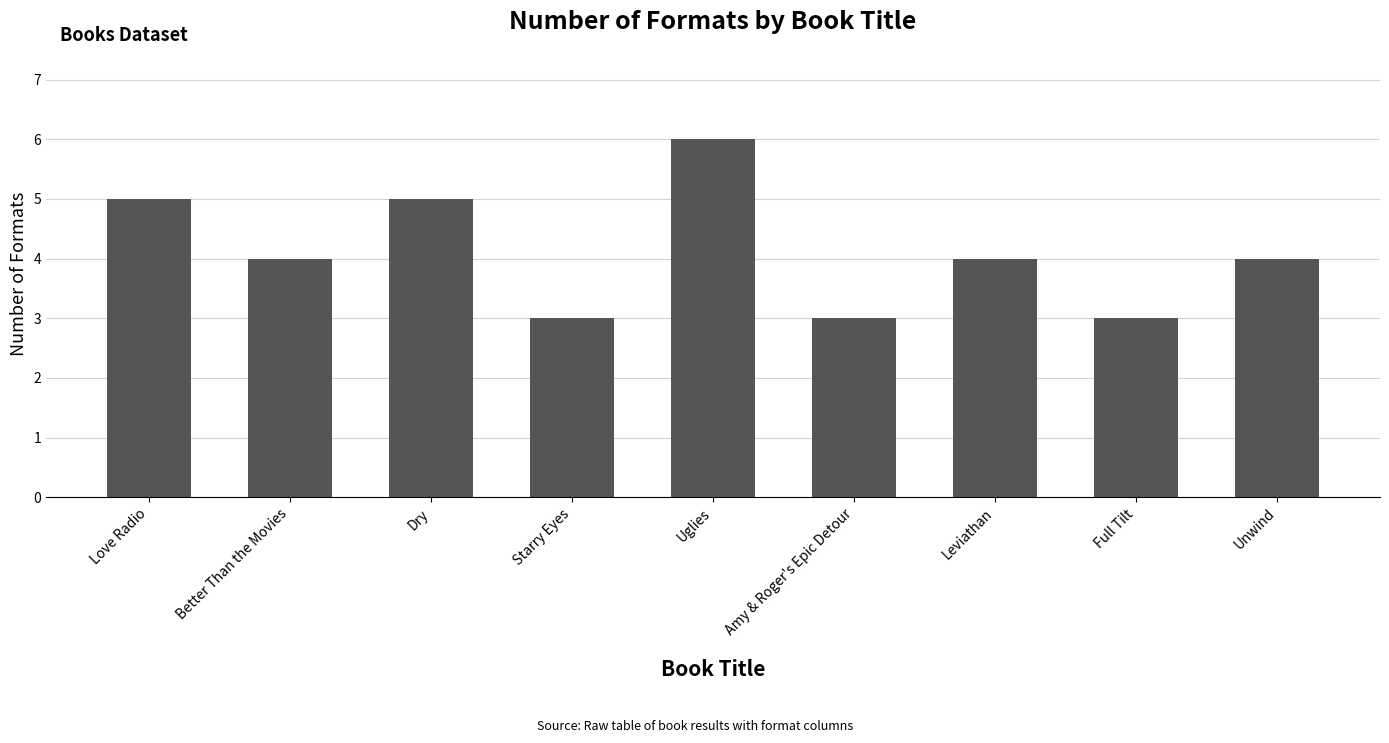

Which has a higher value, Uglies or Leviathan?

Uglies